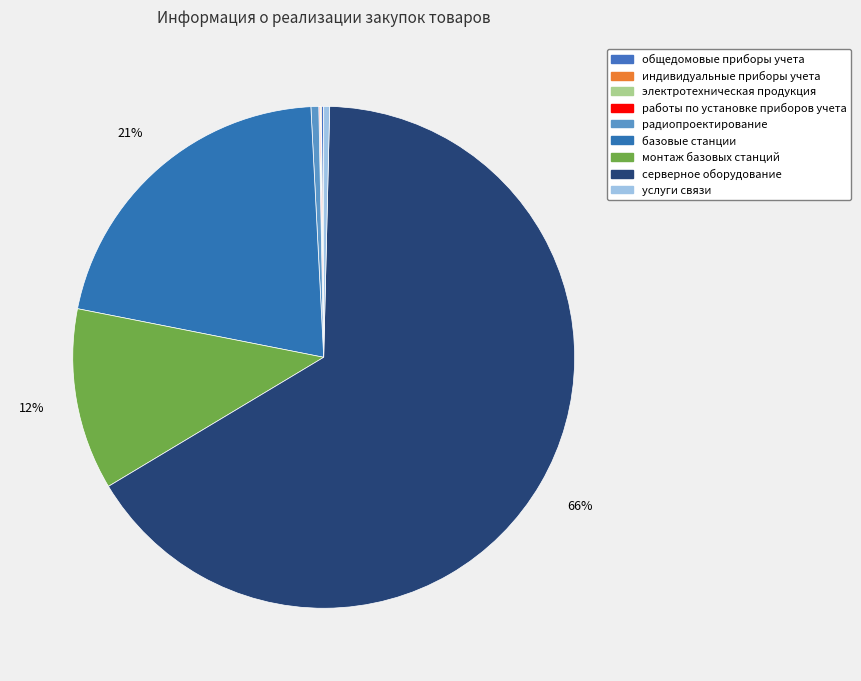

Which category has the smallest portion of the pie?

индивидуальные приборы учета